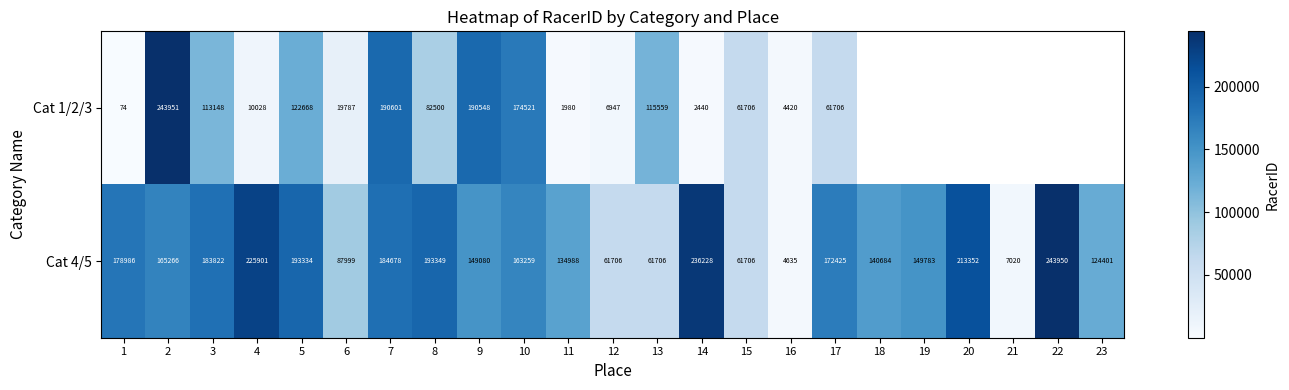

Which category has the highest value in the Cat 4/5 series?

22